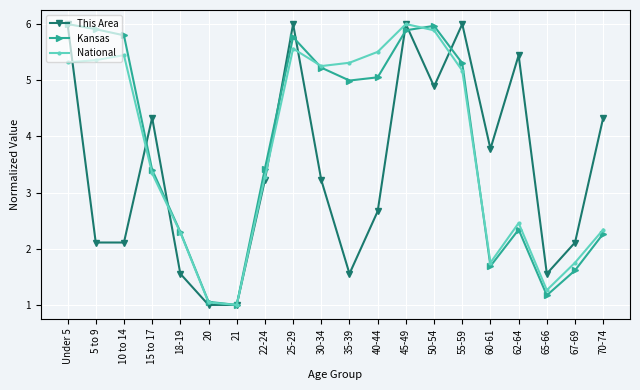

What are all the series names shown in the legend?

This Area, Kansas, National